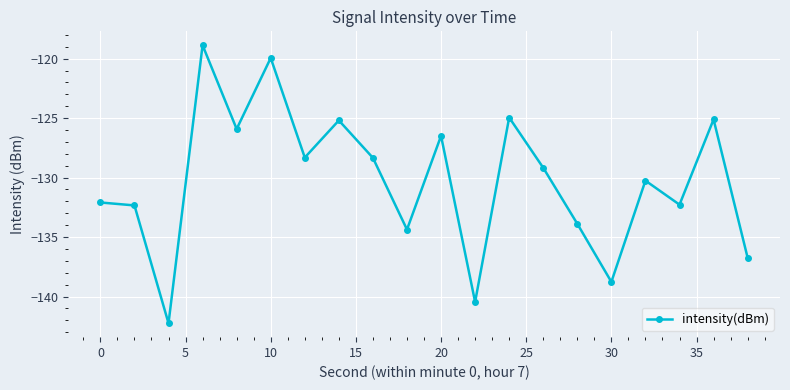

True or false: there are more than 0 points higher than both neighbors.

True